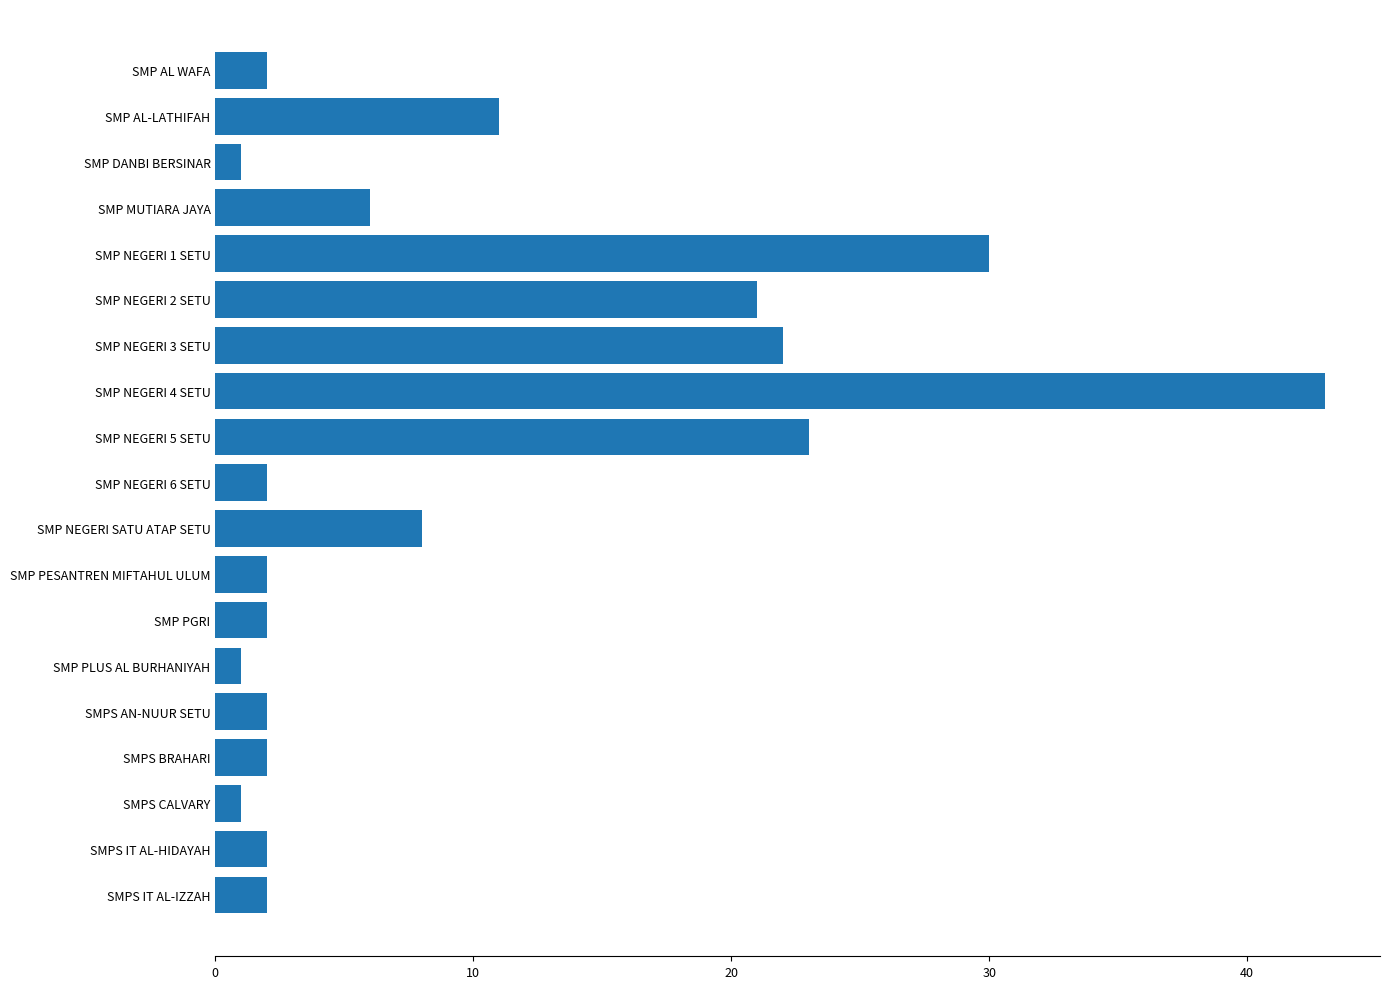

What is the value of the 7th bar from the top?

22